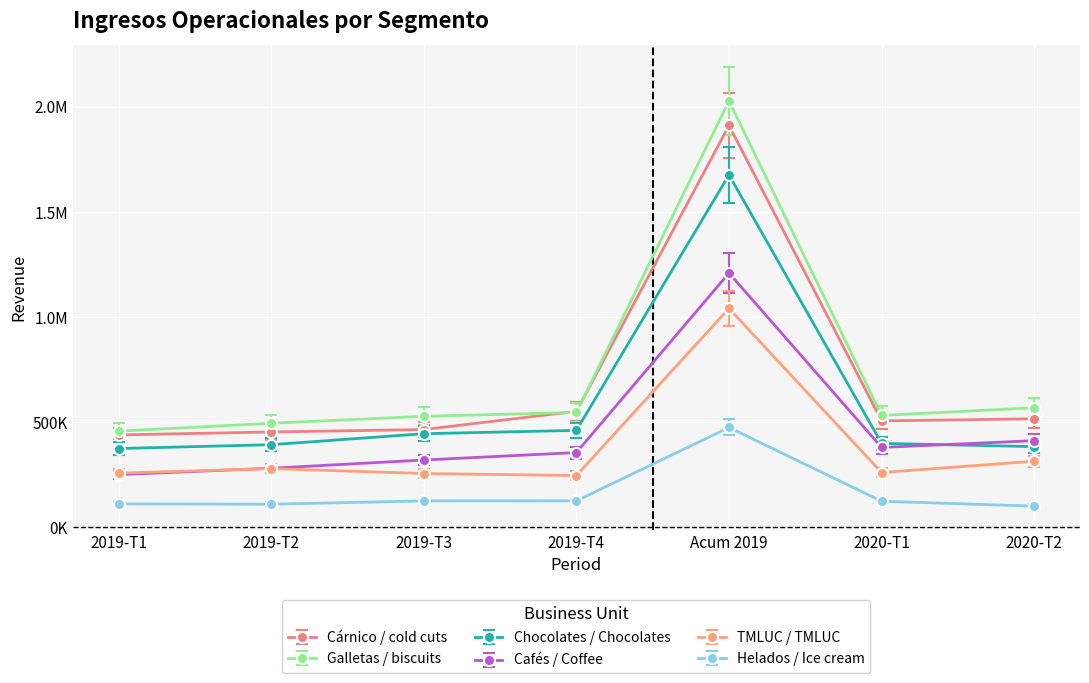

At which label does Cafés / Coffee first exceed 356193?

Acum 2019